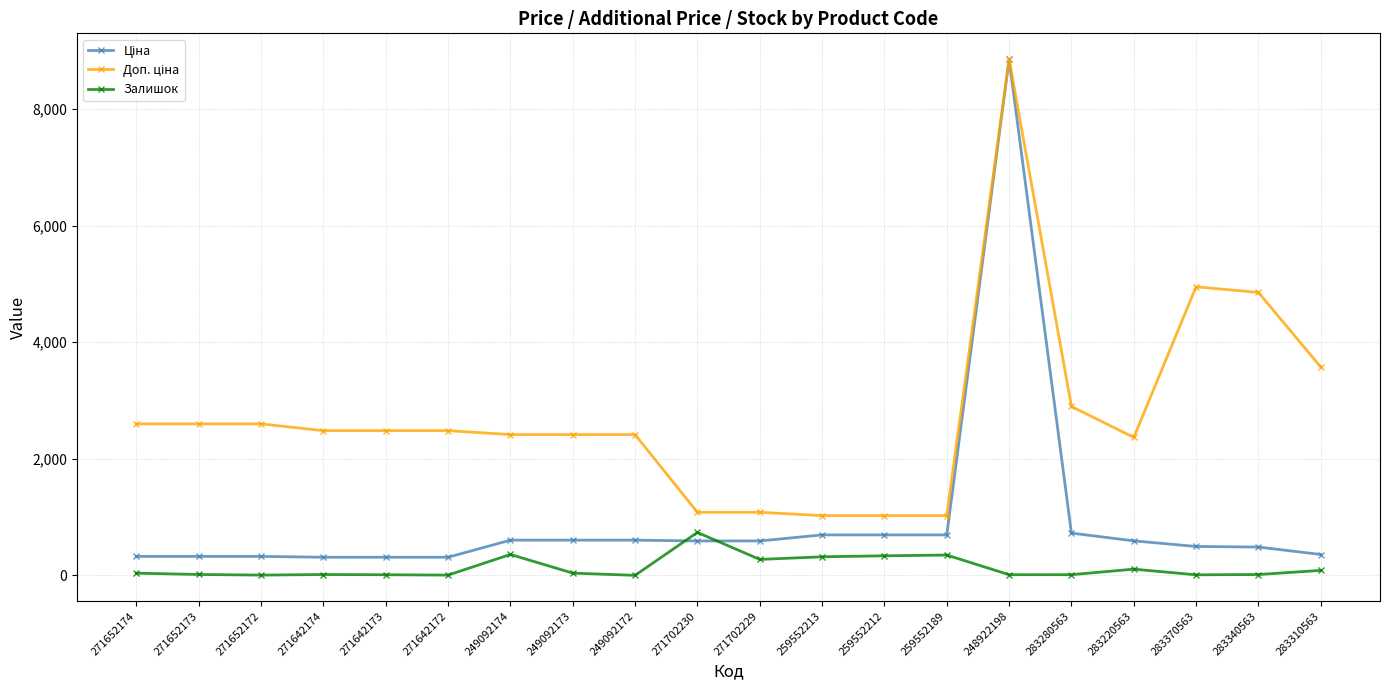

What is the spread (max minus min) of values at 249092173?

2376.8